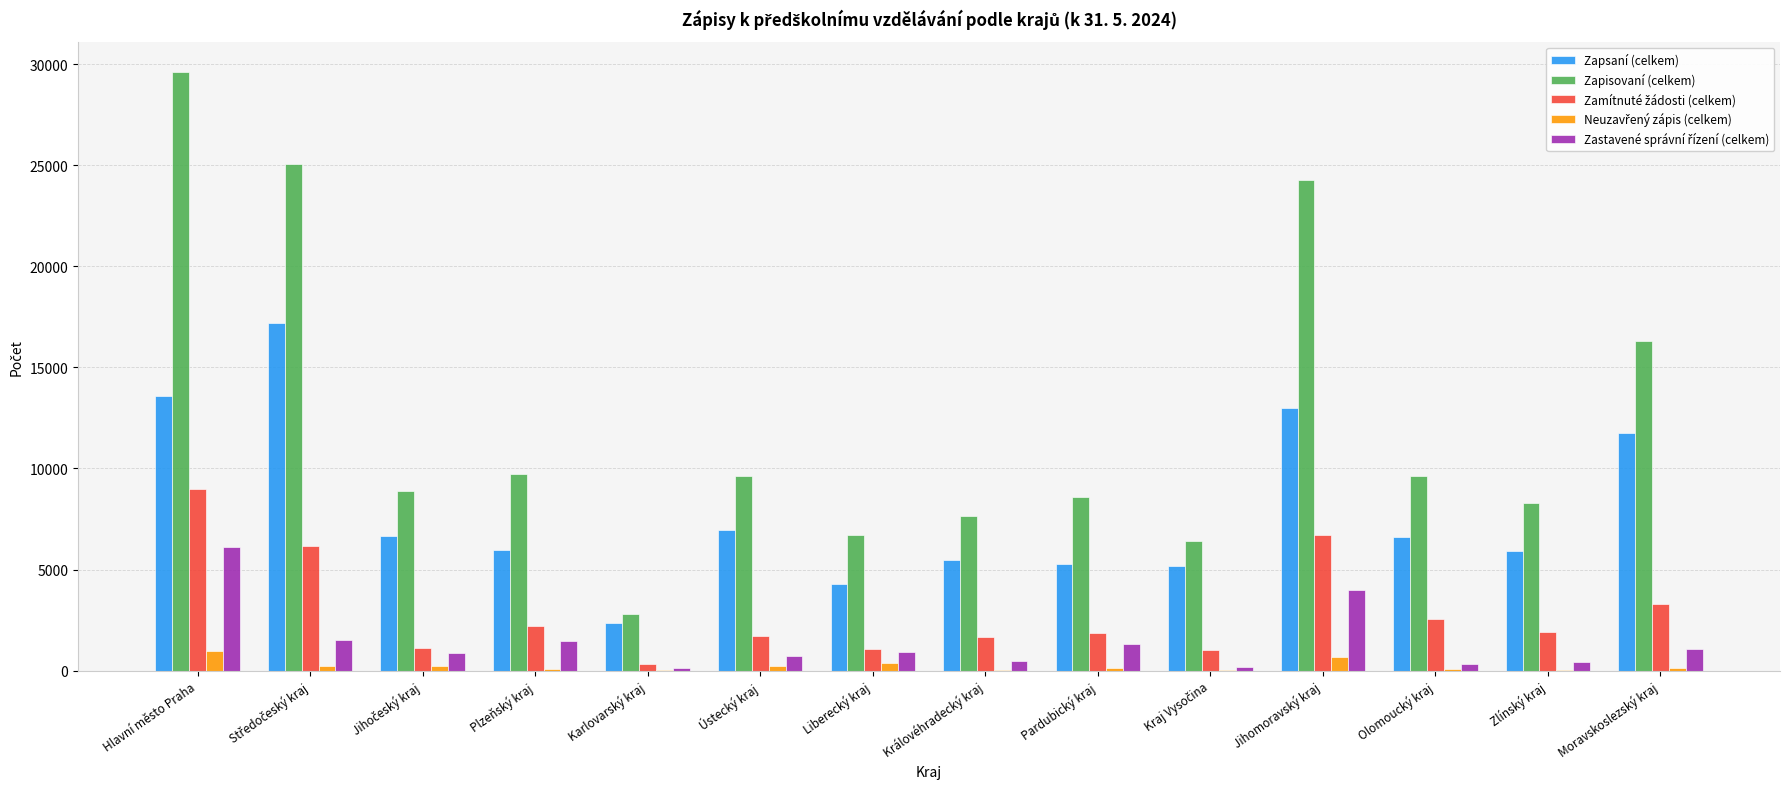

How many groups of bars are there?

14